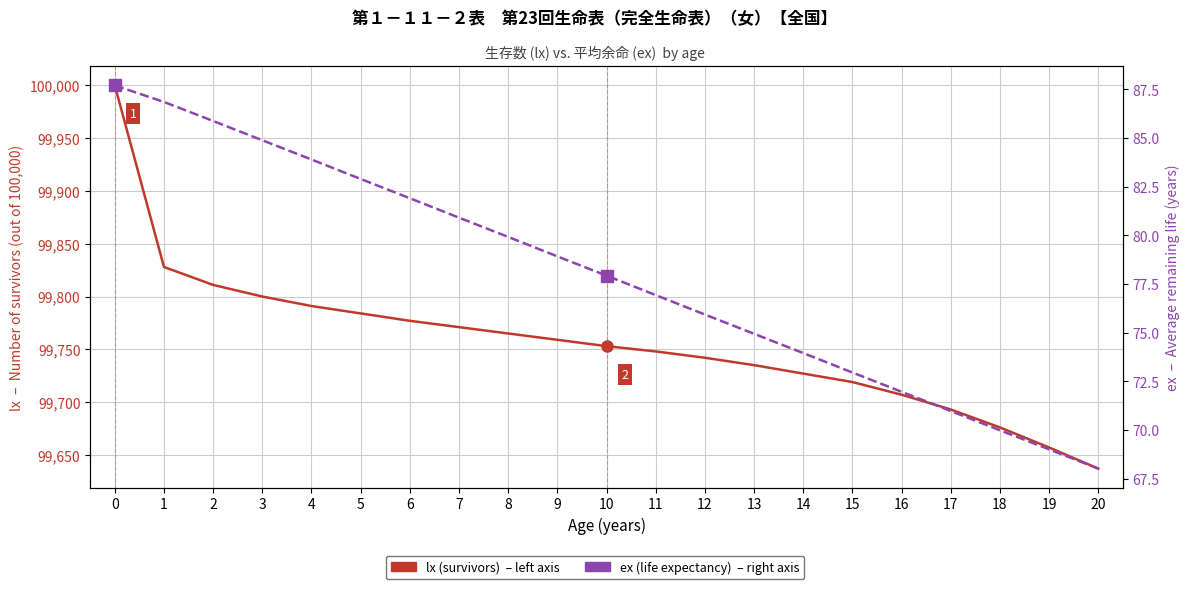

How many values in the ex (life expectancy) series are below 77?

10